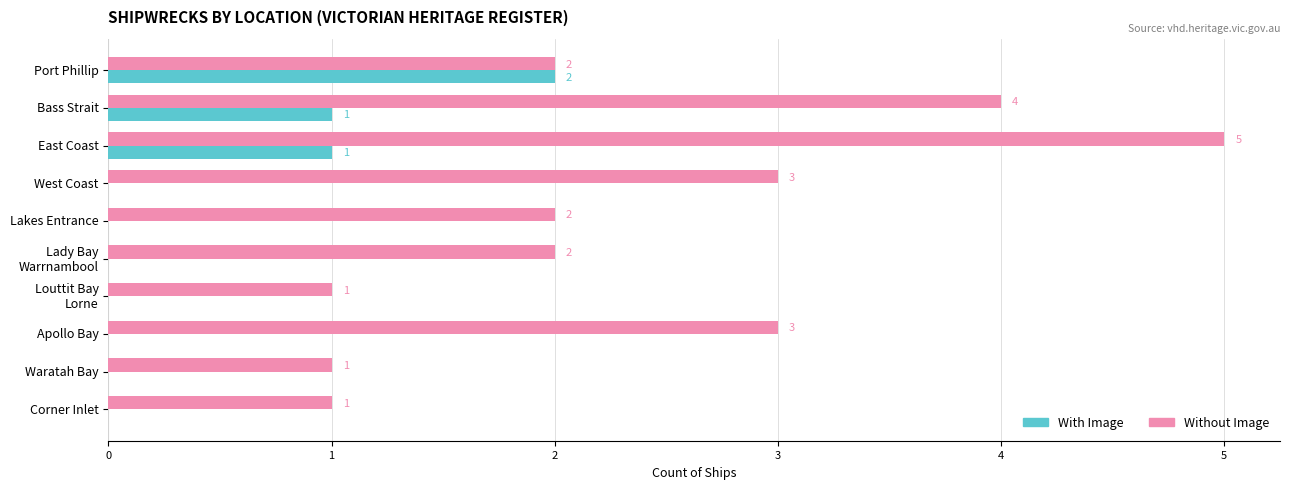

Which series has the largest total across all categories?

Without Image